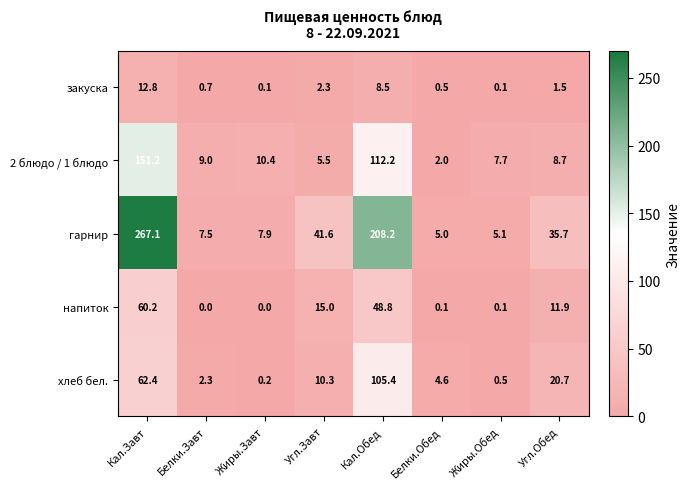

Where is хлеб бел. nearest to the value 52?

Кал.Завт